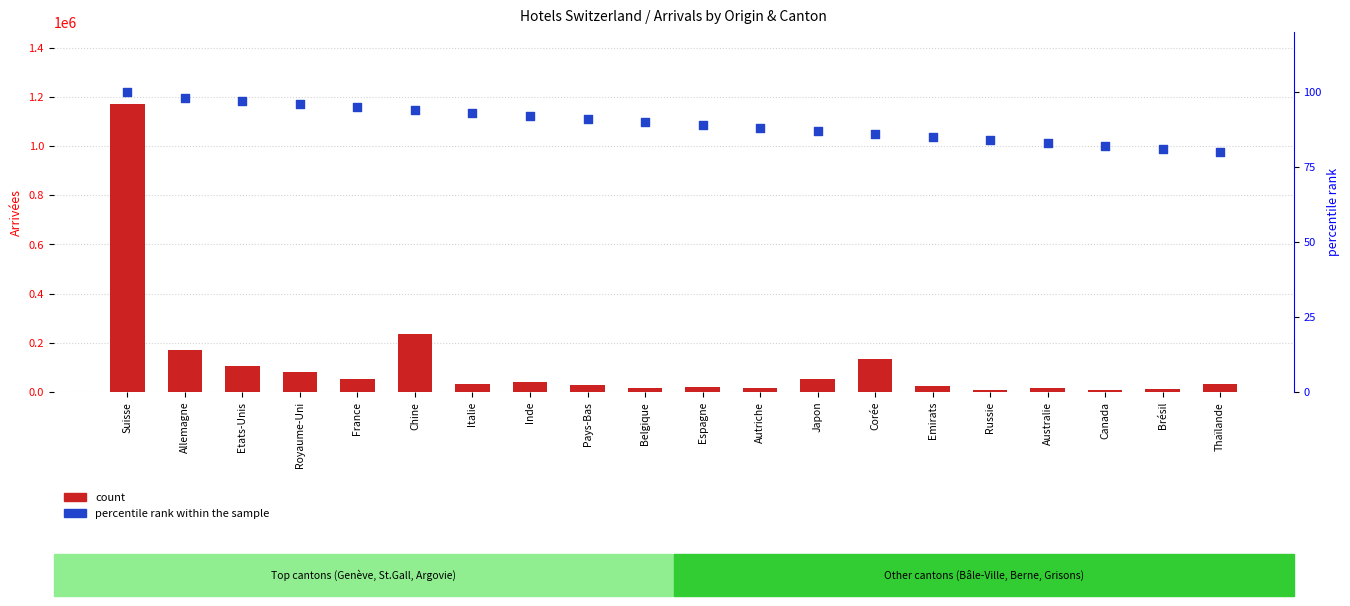

At which category is the sum across all series the highest?

Suisse